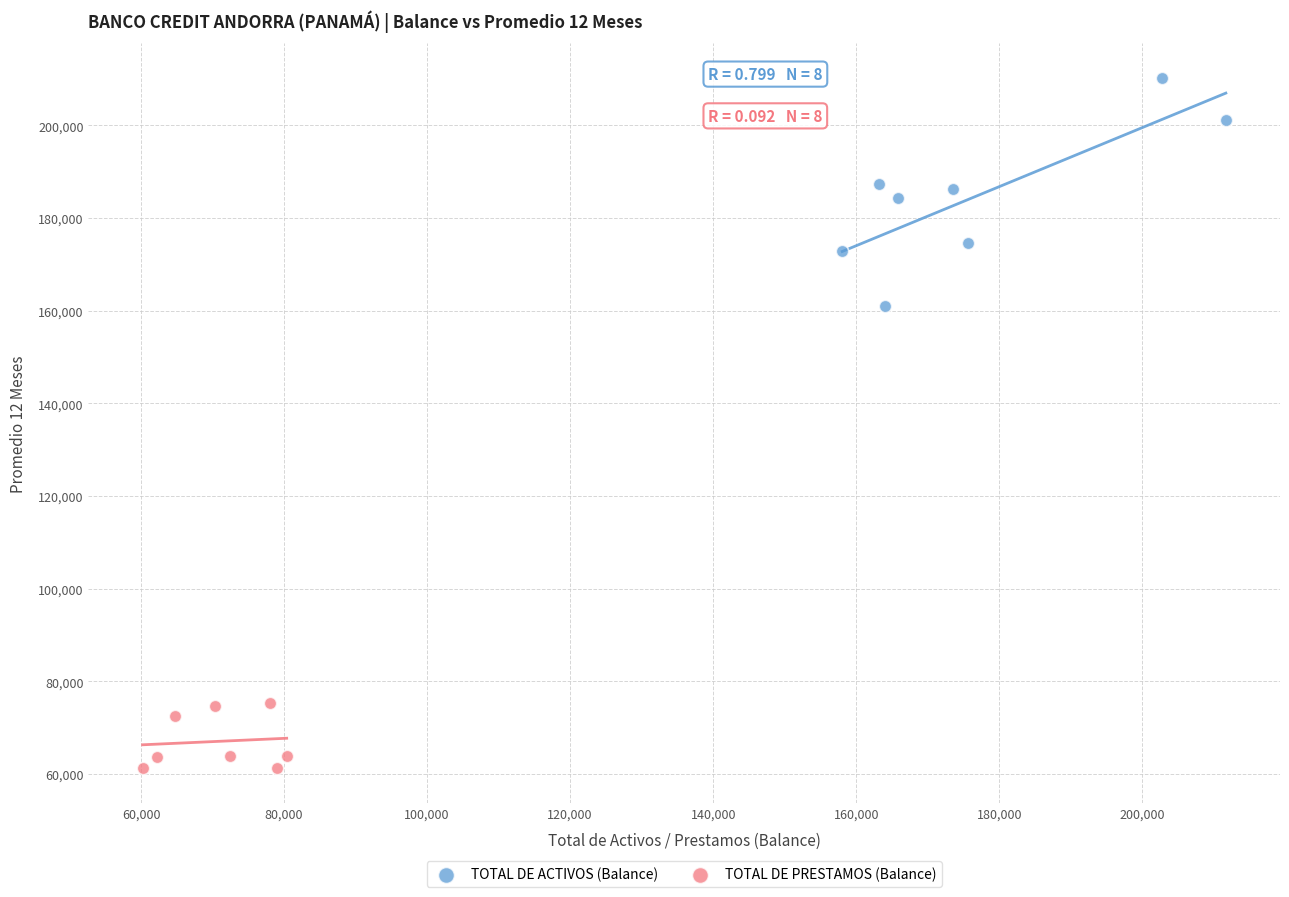

What are all the series names shown in the legend?

TOTAL DE ACTIVOS (Balance), TOTAL DE PRESTAMOS (Balance)